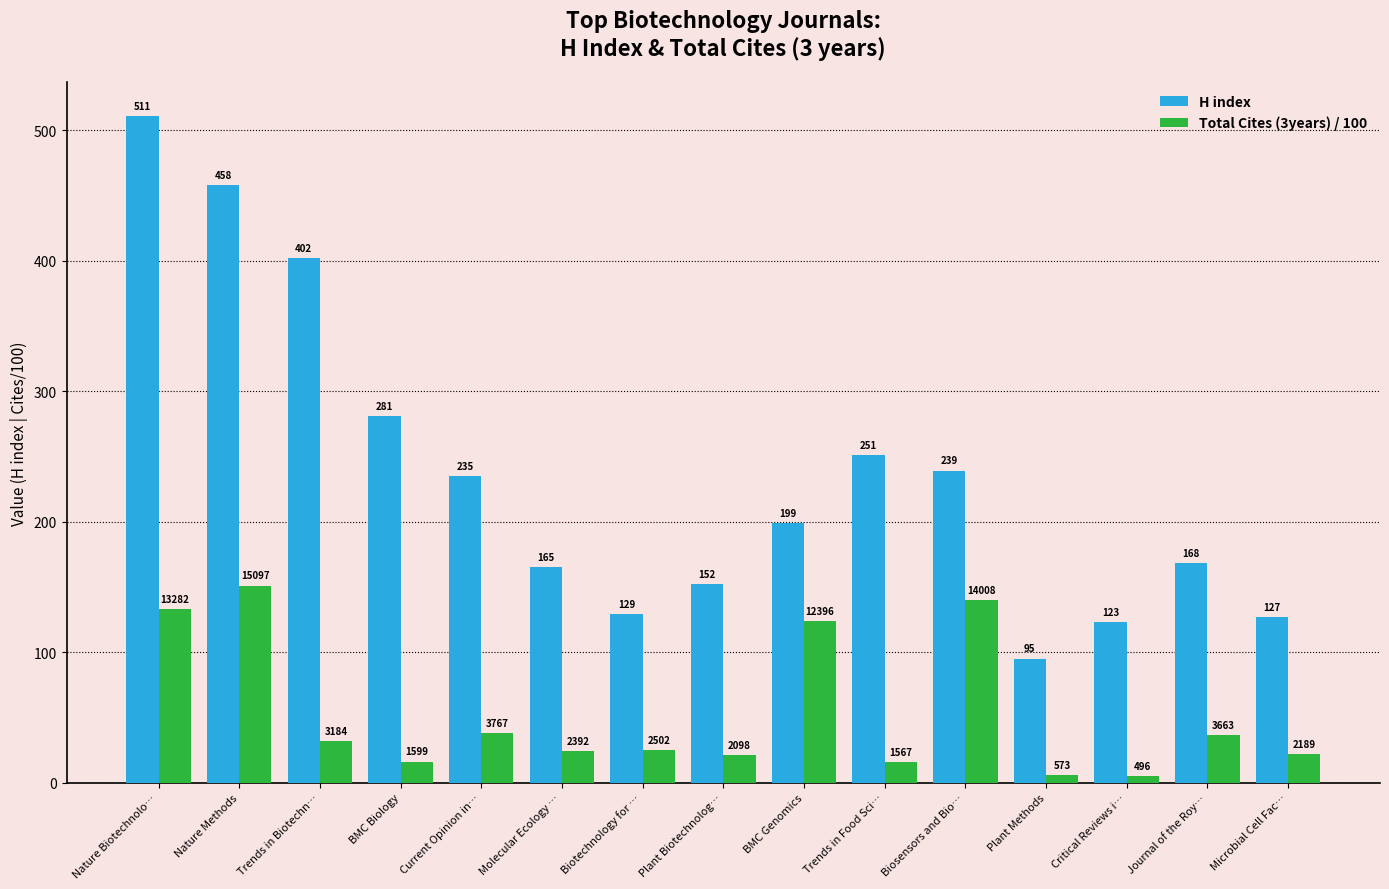

Between Trends in Food Sci… and Critical Reviews i…, which series saw the biggest shift?

H index